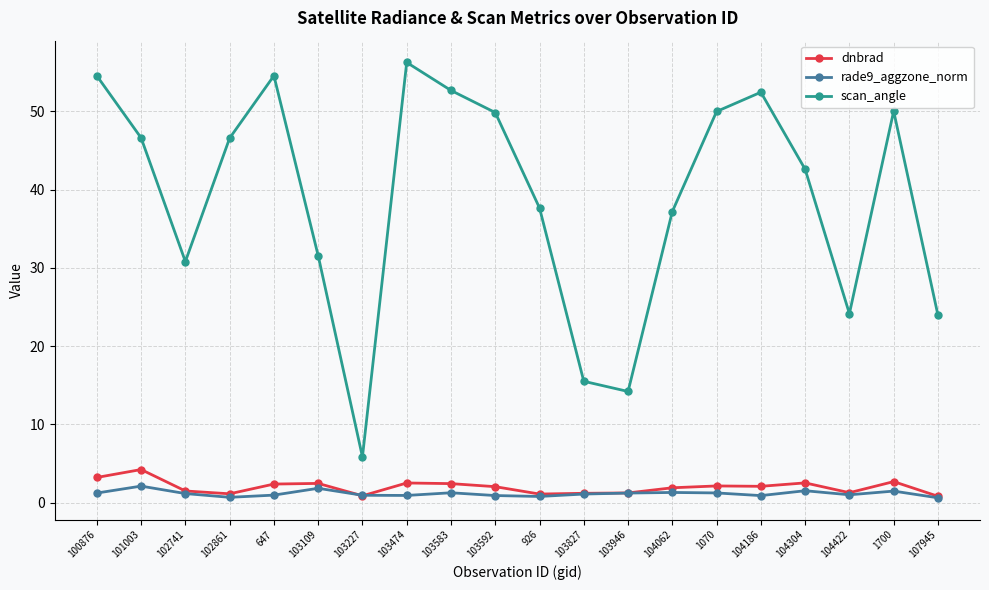

Rank the series by their maximum value, from highest to lowest.

scan_angle, dnbrad, rade9_aggzone_norm